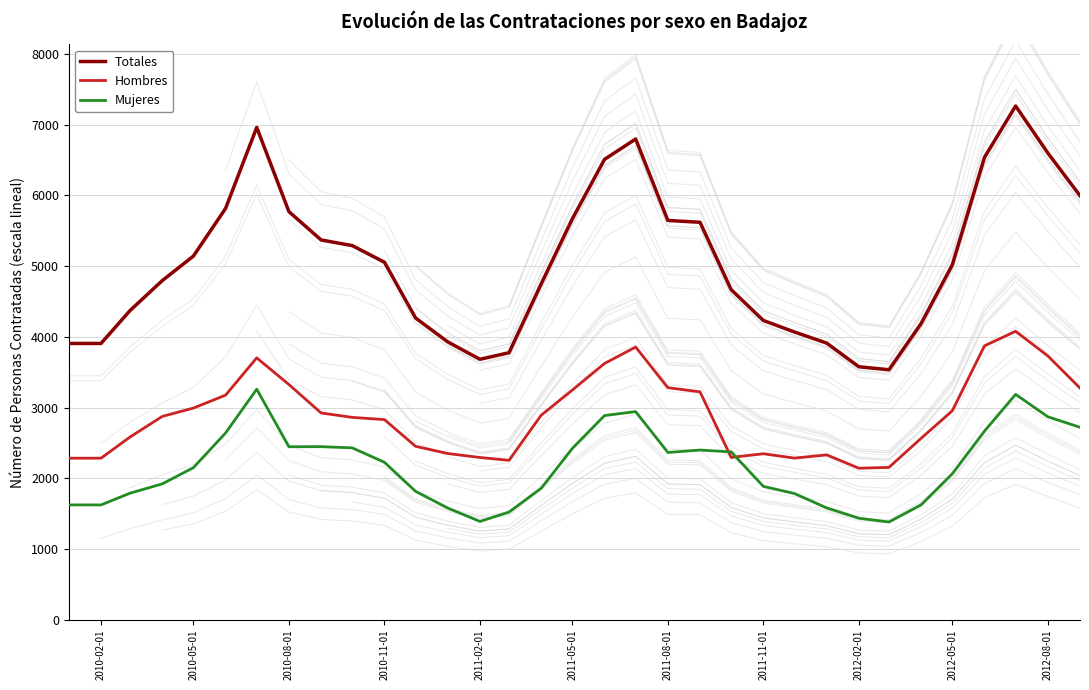

What is the highest value of the Hombres series?

4079